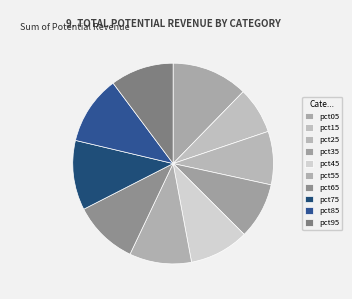

Count the number of slices in the pie.

10